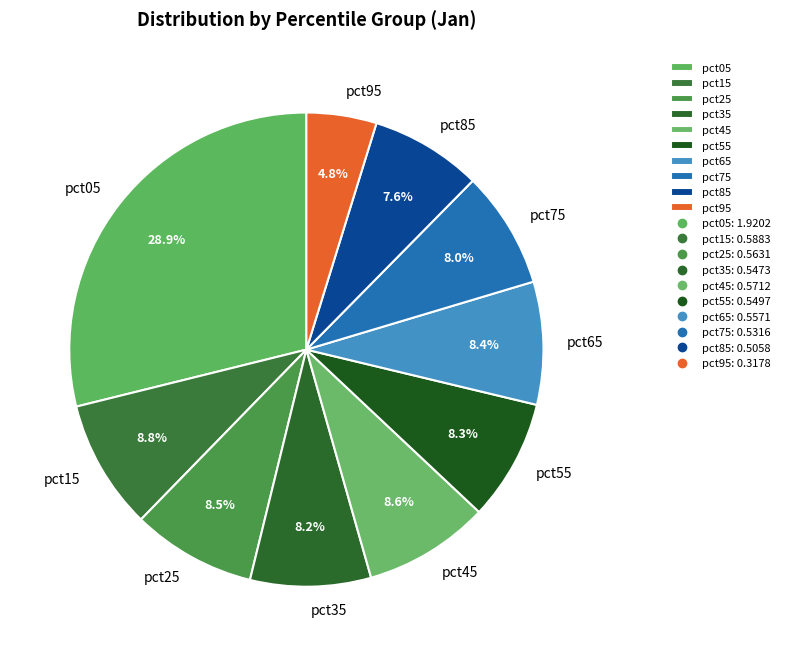

Count the number of slices in the pie.

10